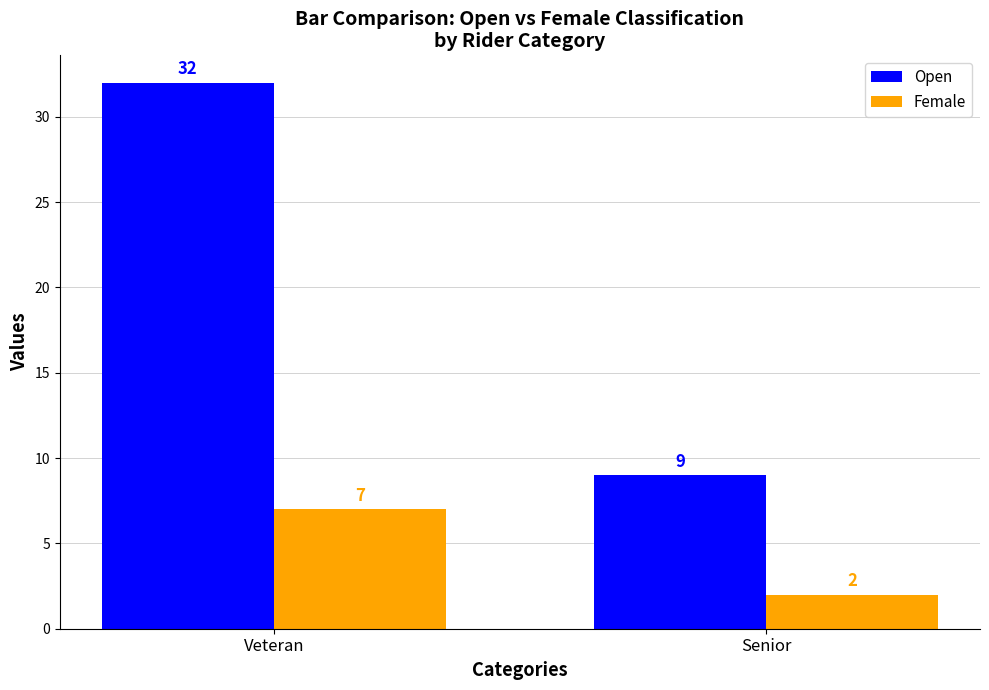

Reading left to right, what are all the values shown in this chart?

Open: 32	9
Female: 7	2